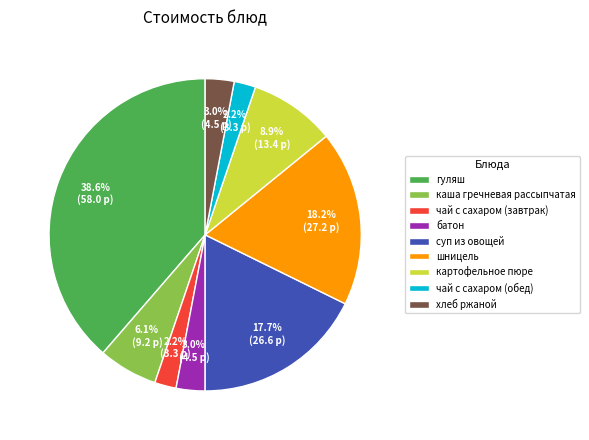

Combined, do гуляш and шницель account for over 50%?

Yes